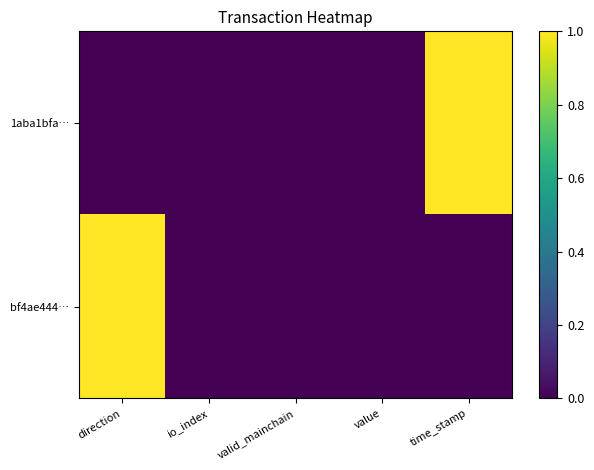

Reading left to right, what are all the values shown in this chart?

1aba1bfa…: direction=0	io_index=0	valid_mainchain=0	value=0	time_stamp=1
bf4ae444…: direction=1	io_index=0	valid_mainchain=0	value=0	time_stamp=0